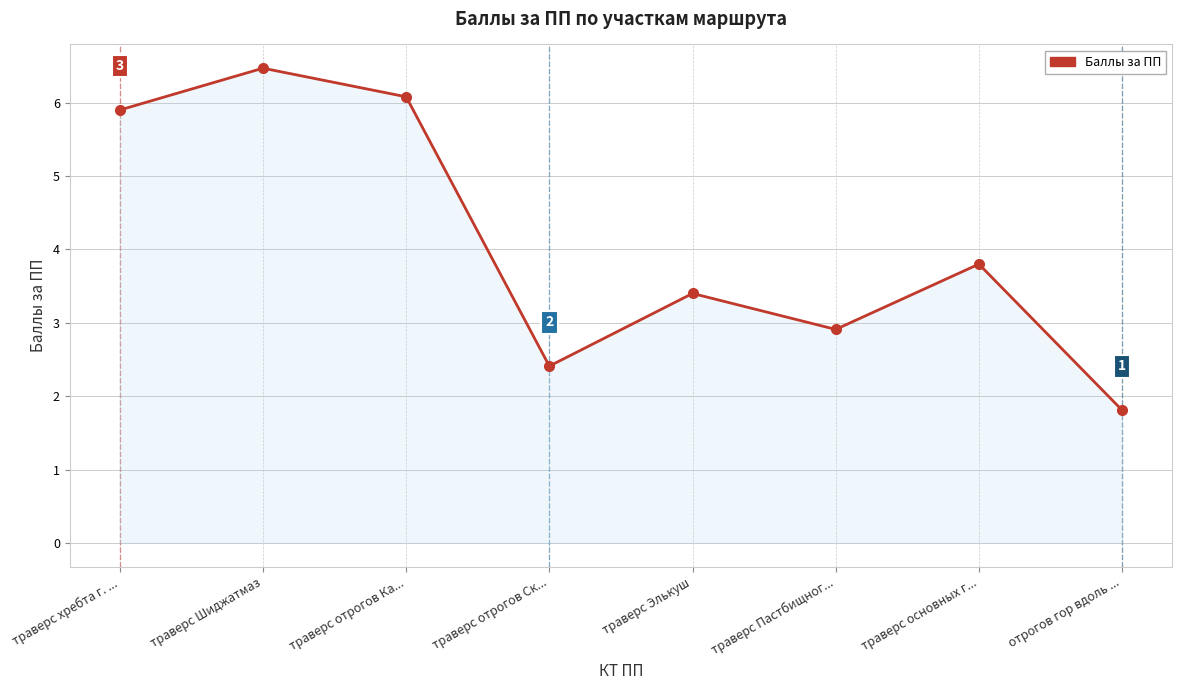

What position from the left is траверс Пастбищног...?

6